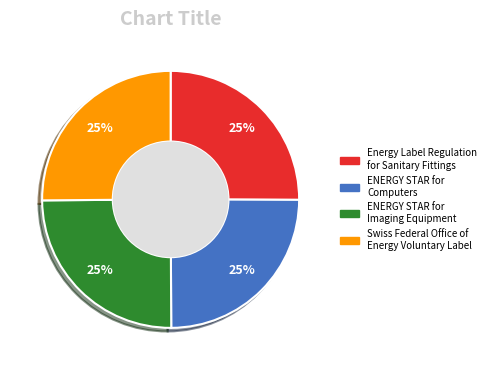

Does any single category account for the majority?

No